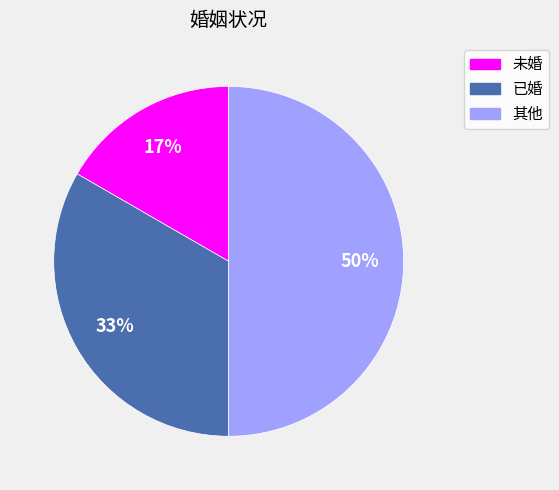

What percentage is the 其他 slice, to the nearest percent?

50%